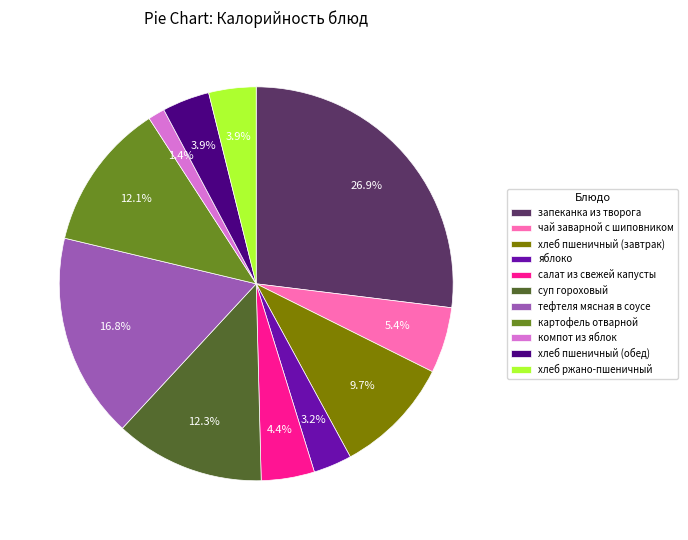

Combined, what portion of the pie is суп гороховый and яблоко?

15.5%